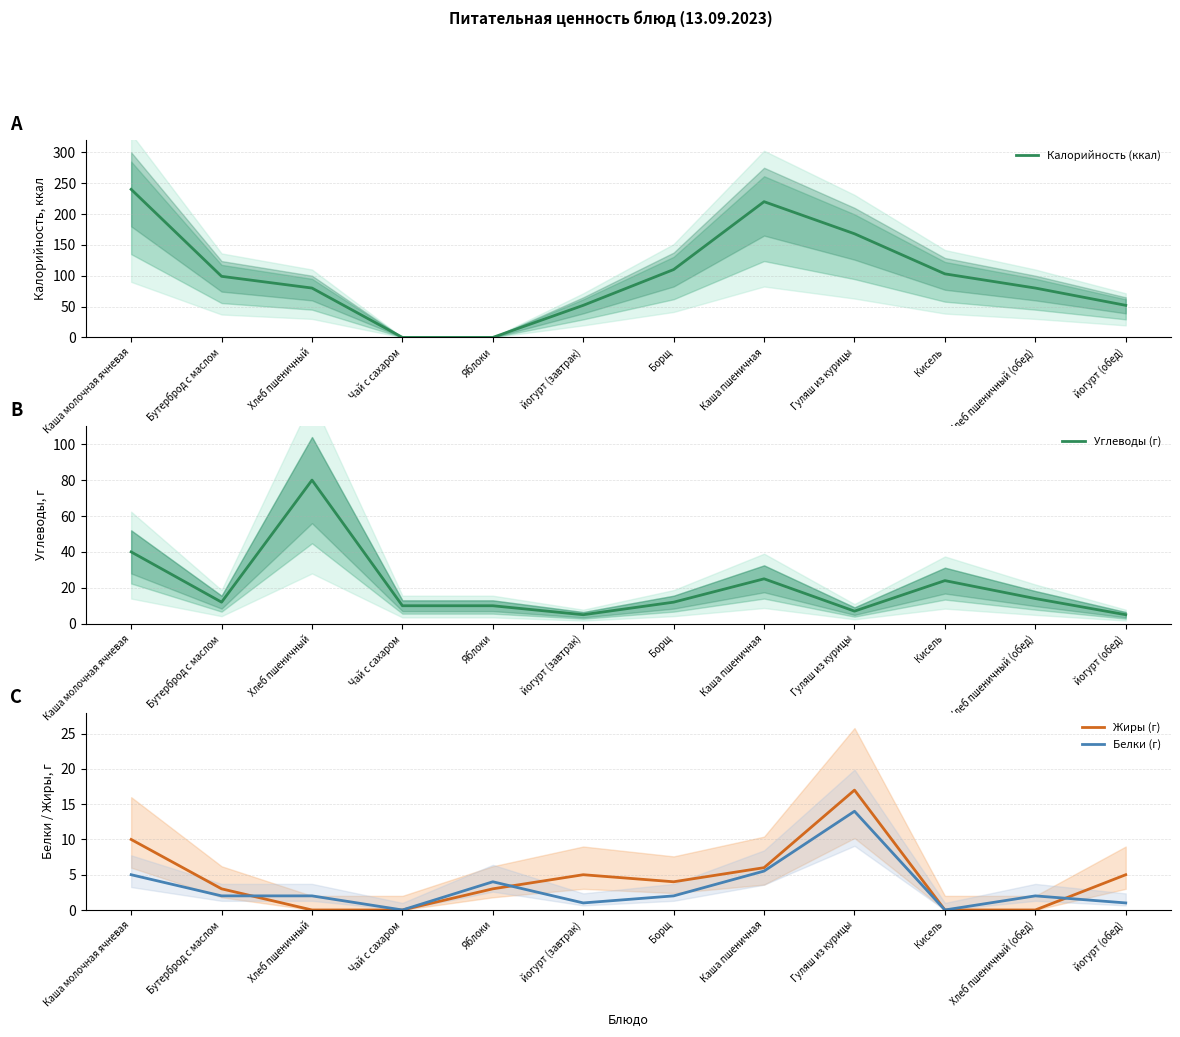

Does the chart display data point markers on the line(s)?

No